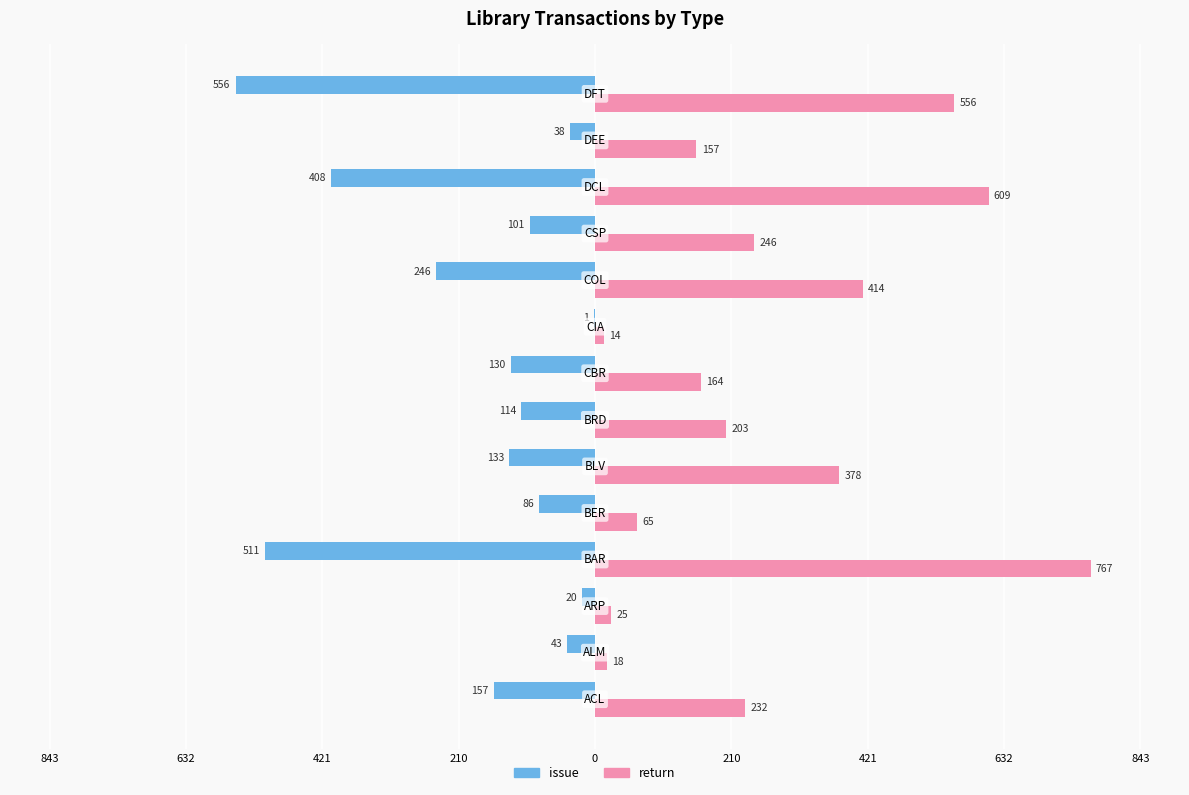

What are all the series names shown in the legend?

issue, return